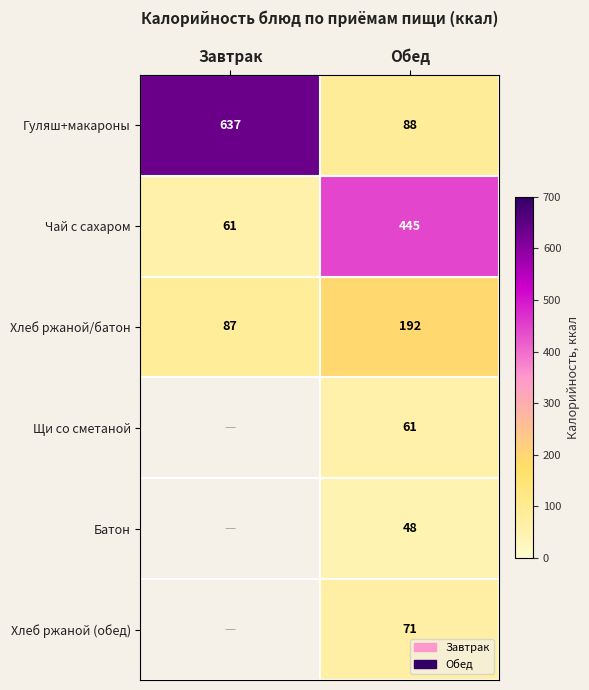

At how many categories does at least one series exceed 383?

2